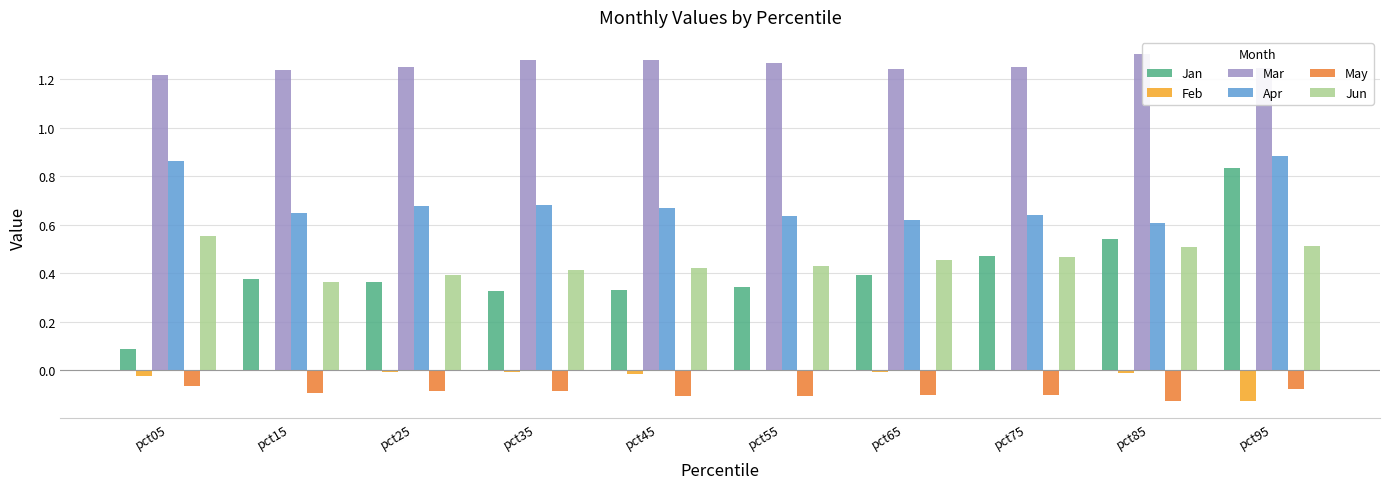

Count the Apr values in the range 0 to 1.

10